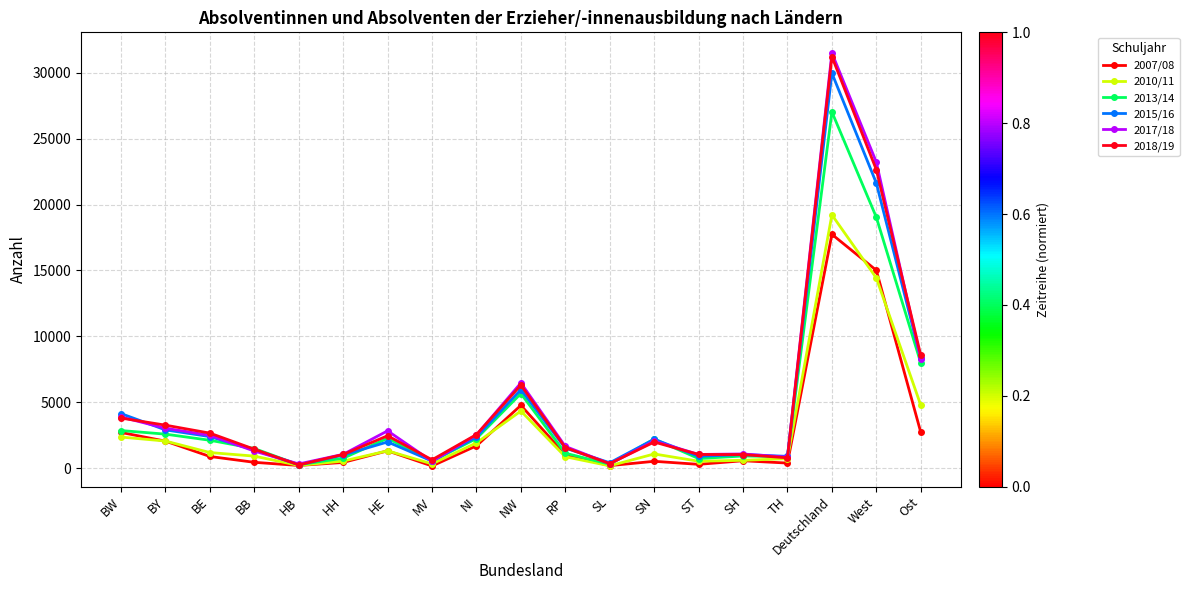

Between NW and Ost, which series saw the biggest shift?

2015/16